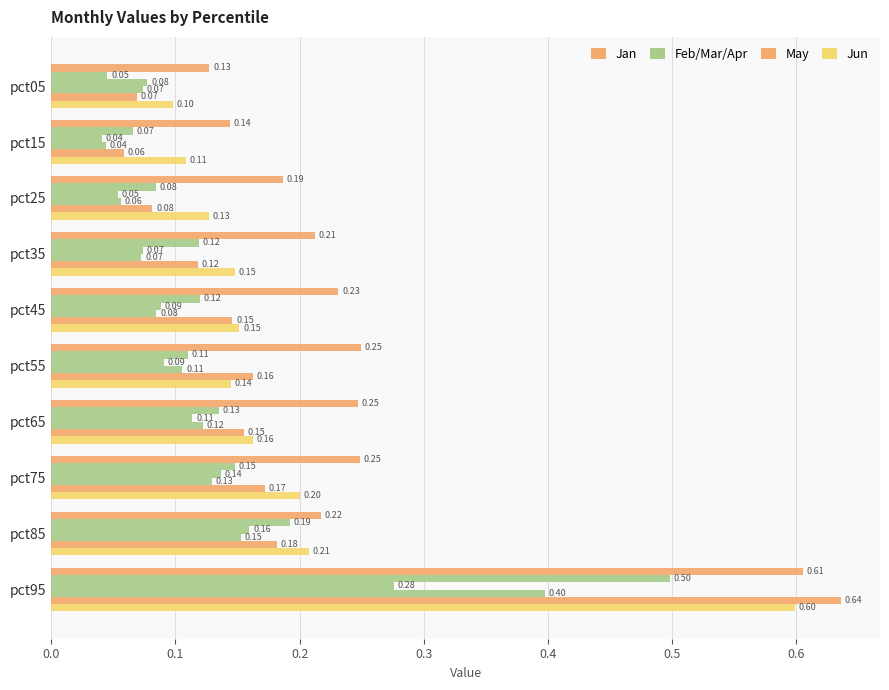

How many data points does each series have?

10